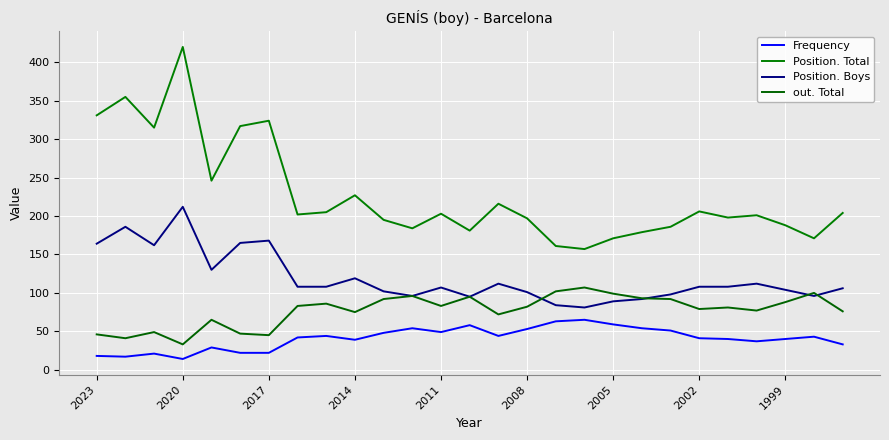

Does the chart display data point markers on the line(s)?

No